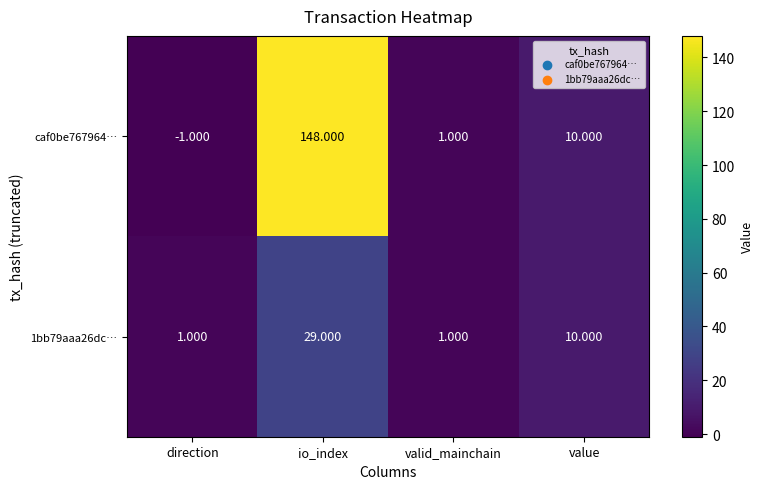

Which label corresponds to the smallest value in the chart?

direction